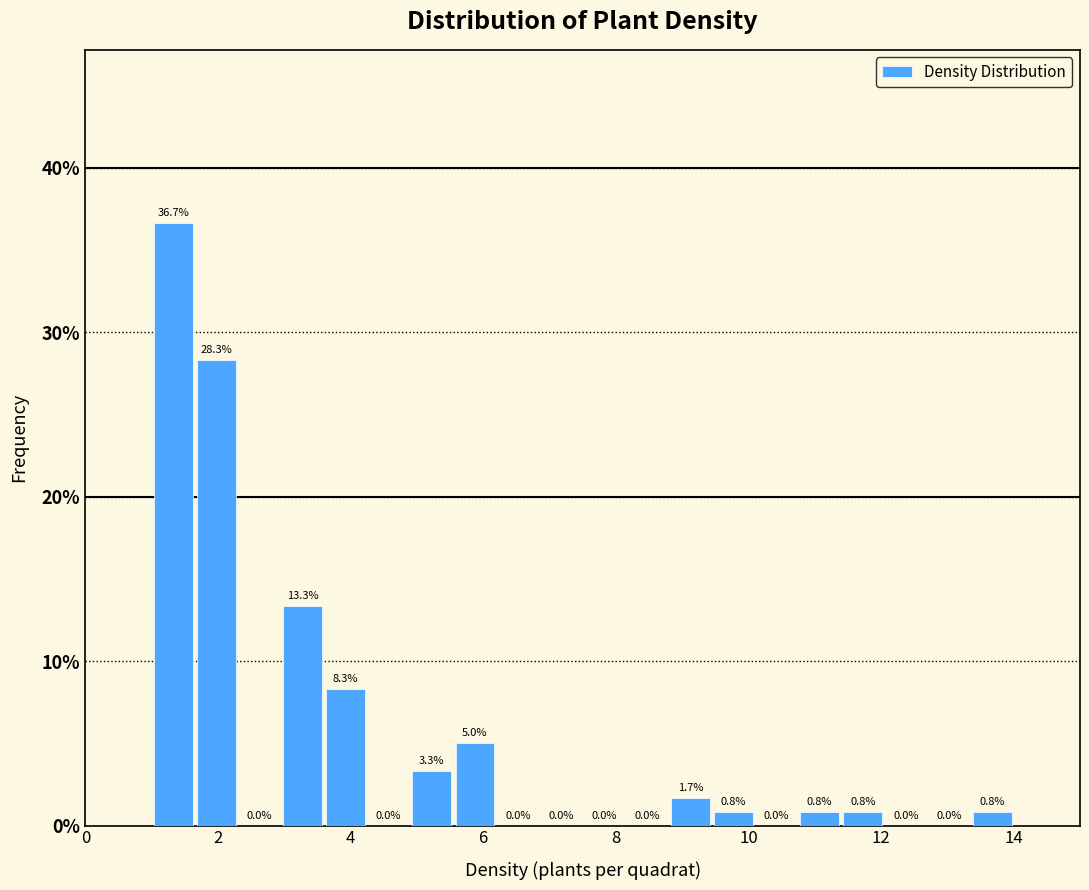

Around what value on the x-axis is the tallest bar? Give the approximate position of its centre, as read against the axis.

1.4